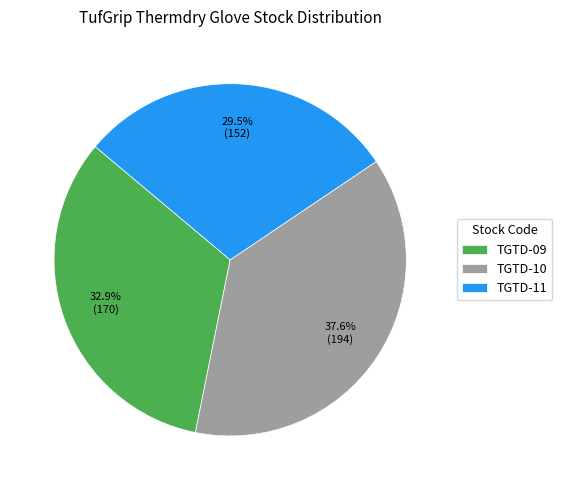

Is it true that TGTD-09 is 40% of the pie?

False